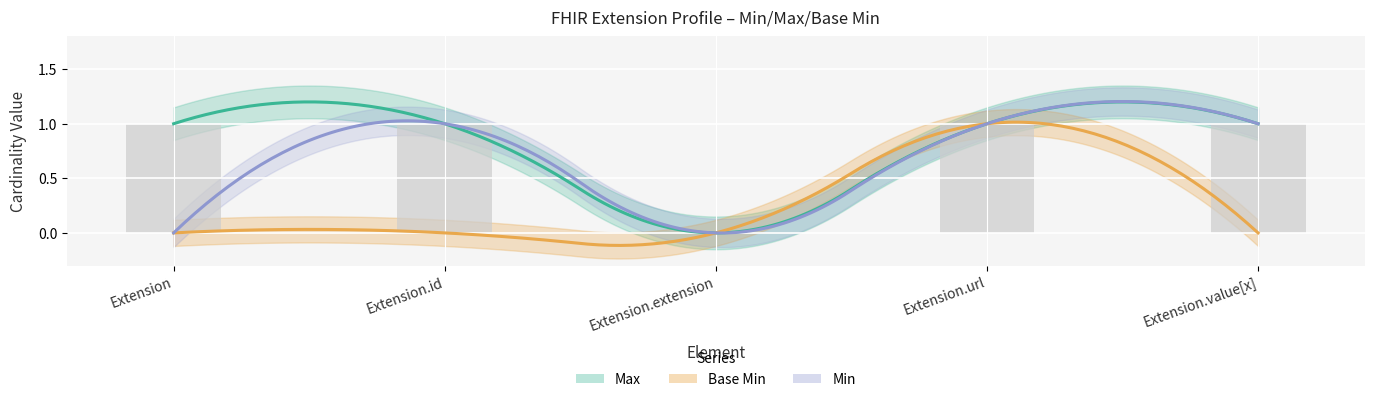

Rank the categories by value from lowest to highest.

Extension.extension, Extension, Extension.id, Extension.url, Extension.value[x]